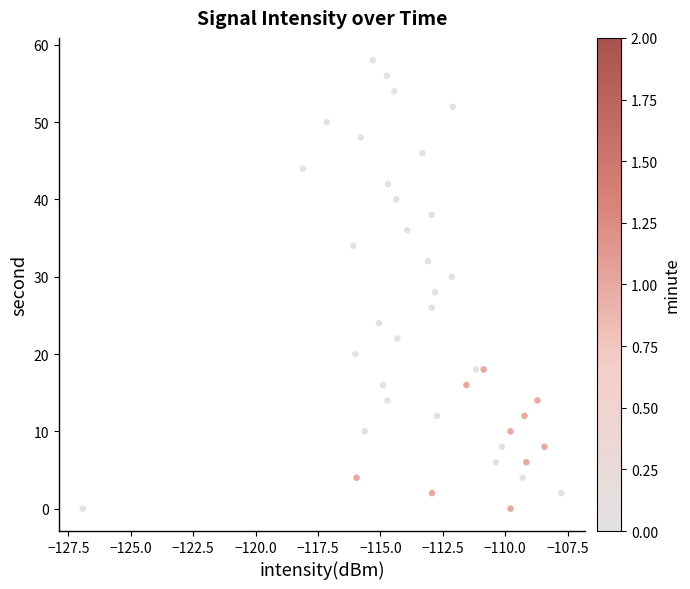

What is the range of Y values (max minus min)?

58